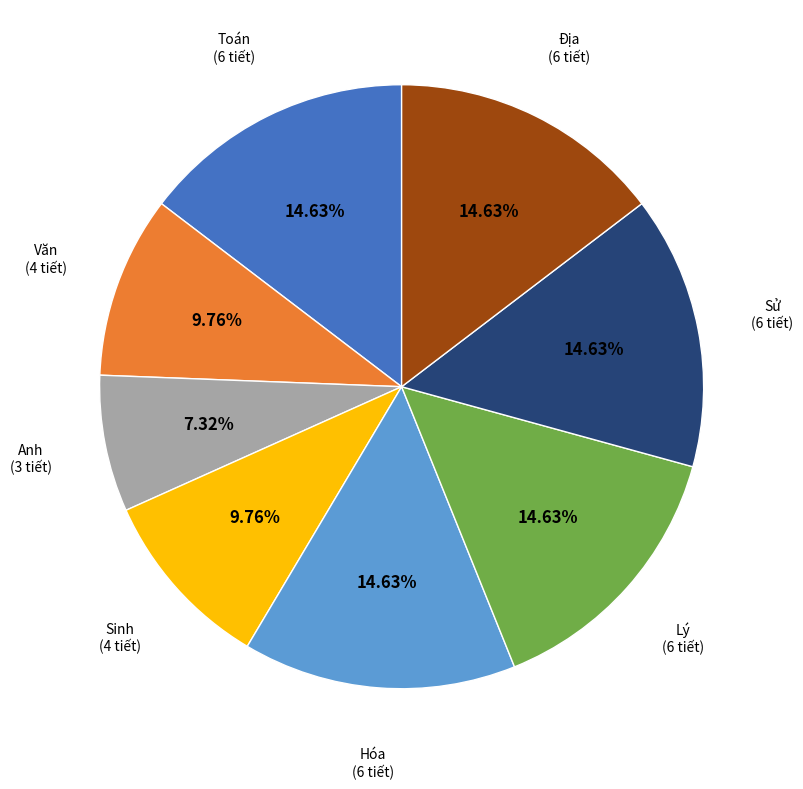

Combined, do Hóa and Anh account for over 50%?

No